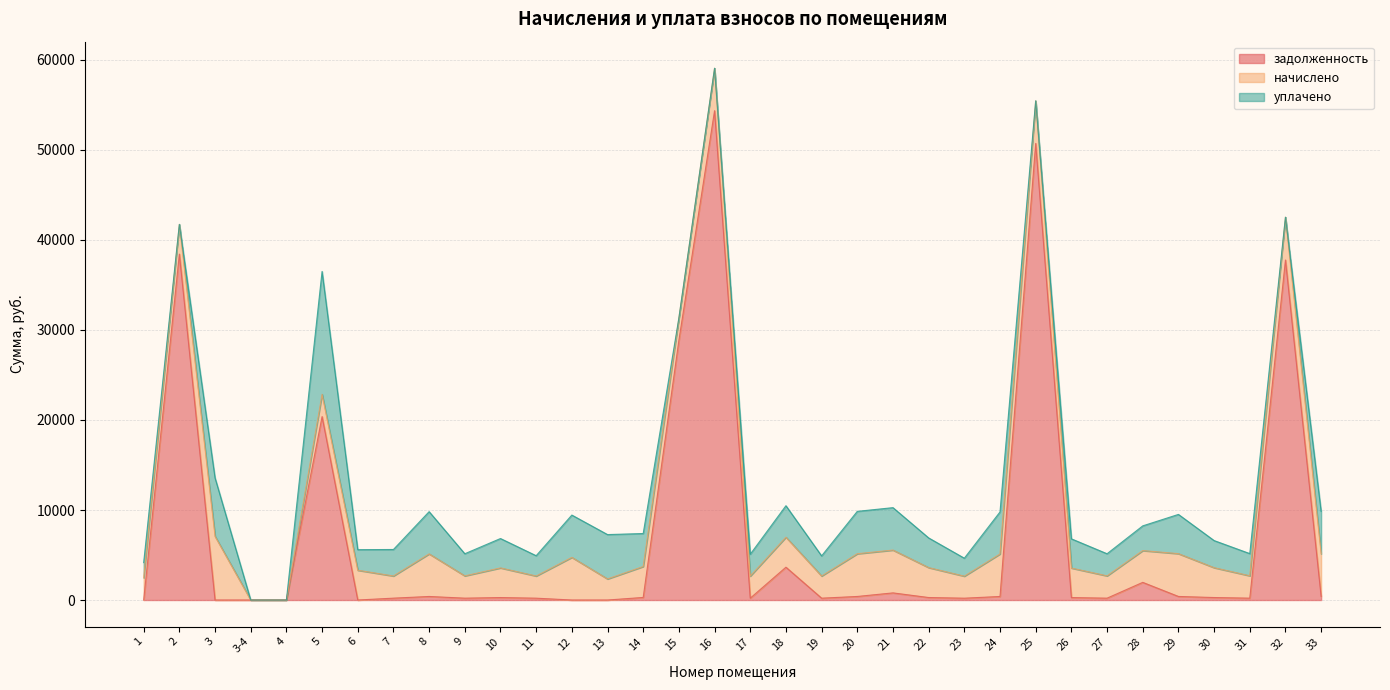

What is the total value across all series at 2?

41733.2